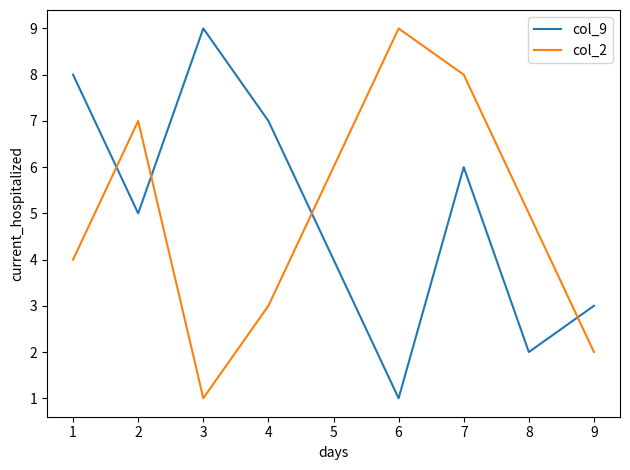

How many lines are shown in the chart?

2